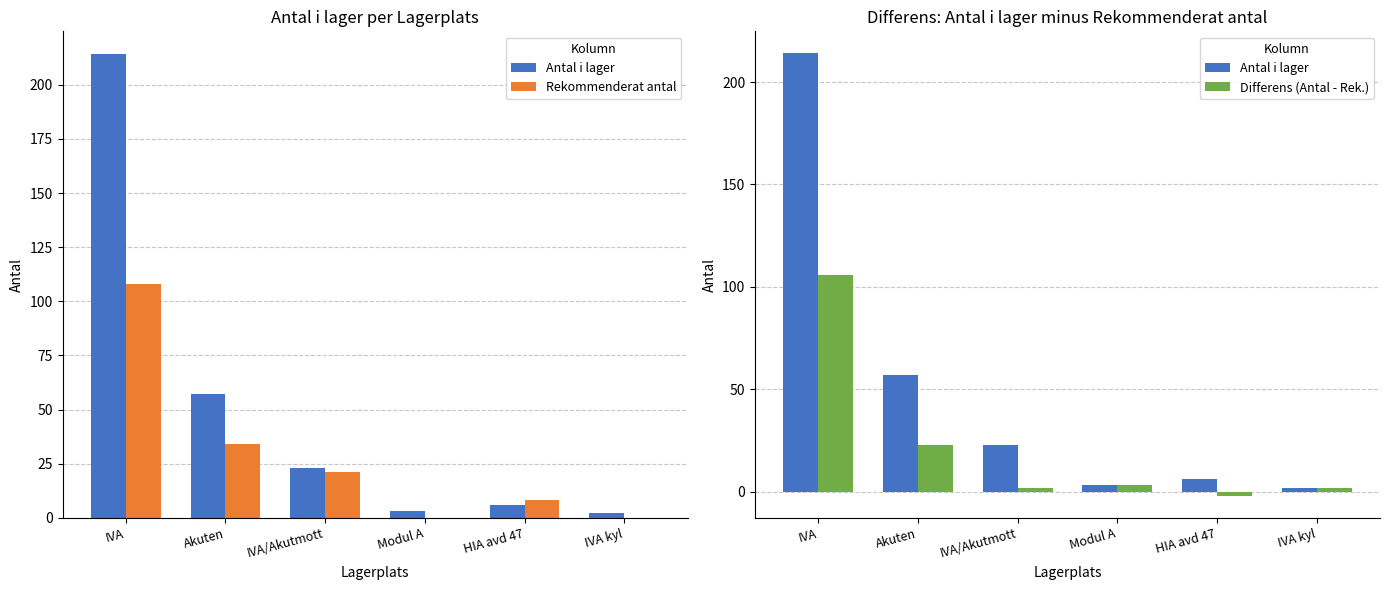

What is the minimum value for Differens (Antal - Rek.)?

-2